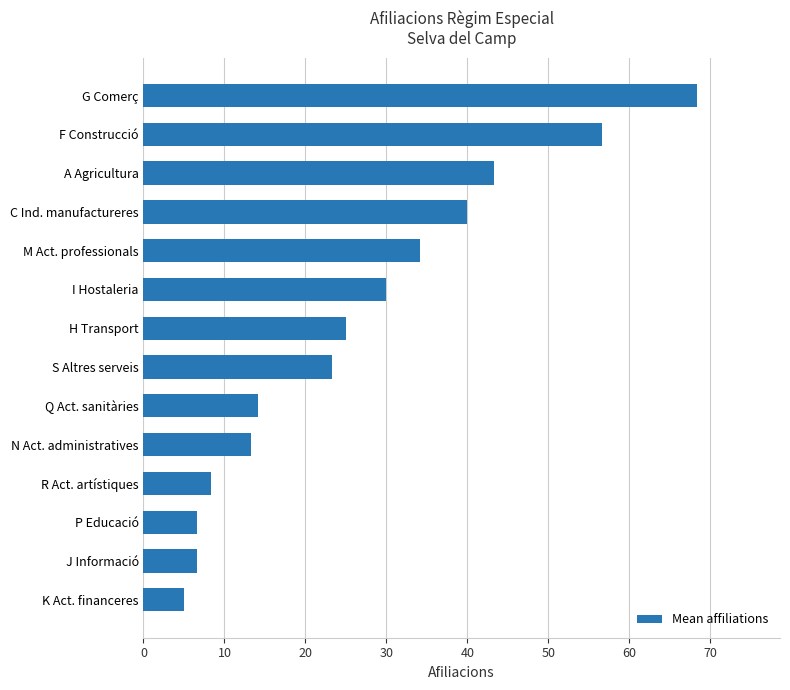

How many bars are there in total?

14